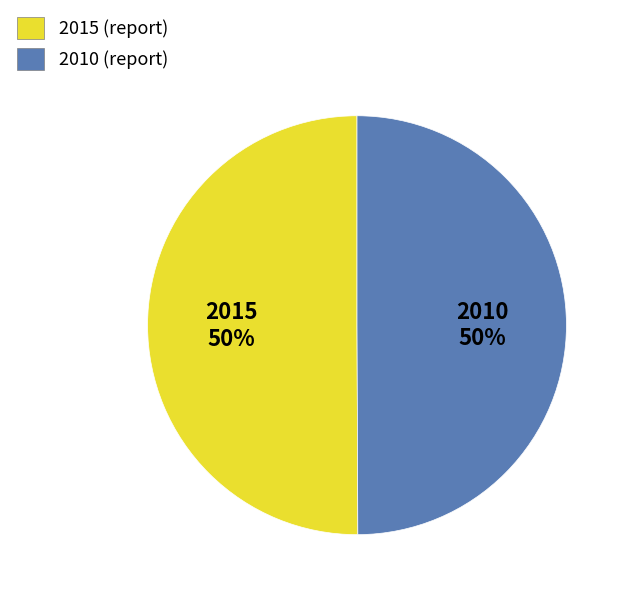

Approximately how many times larger is the value at 2015 compared to 2010?

1.0